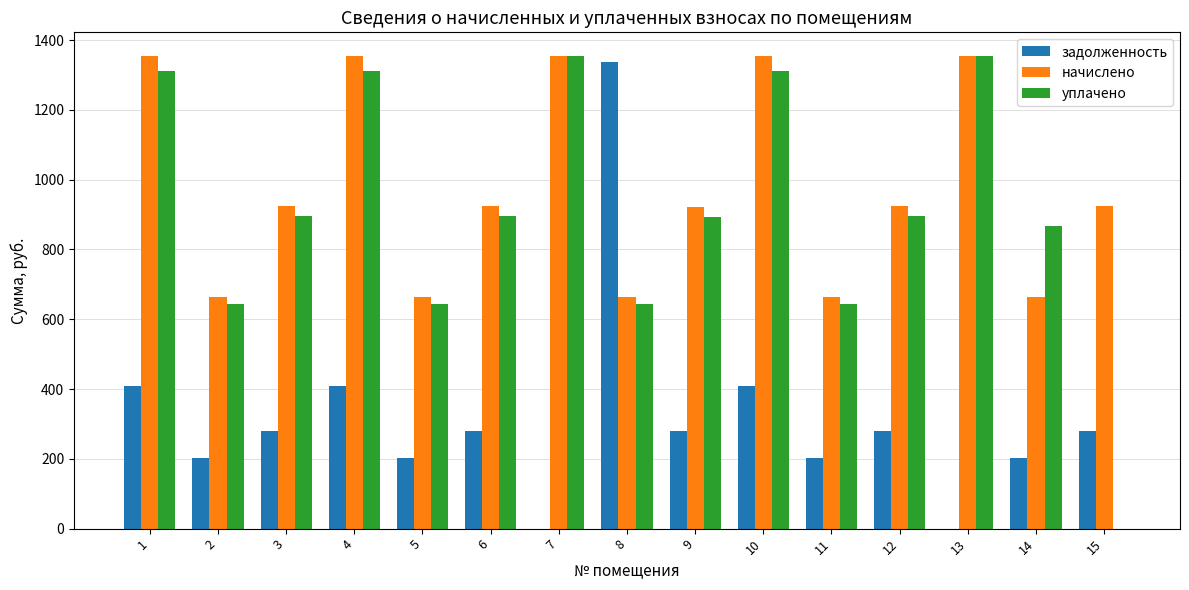

Which series has the largest total across all categories?

начислено